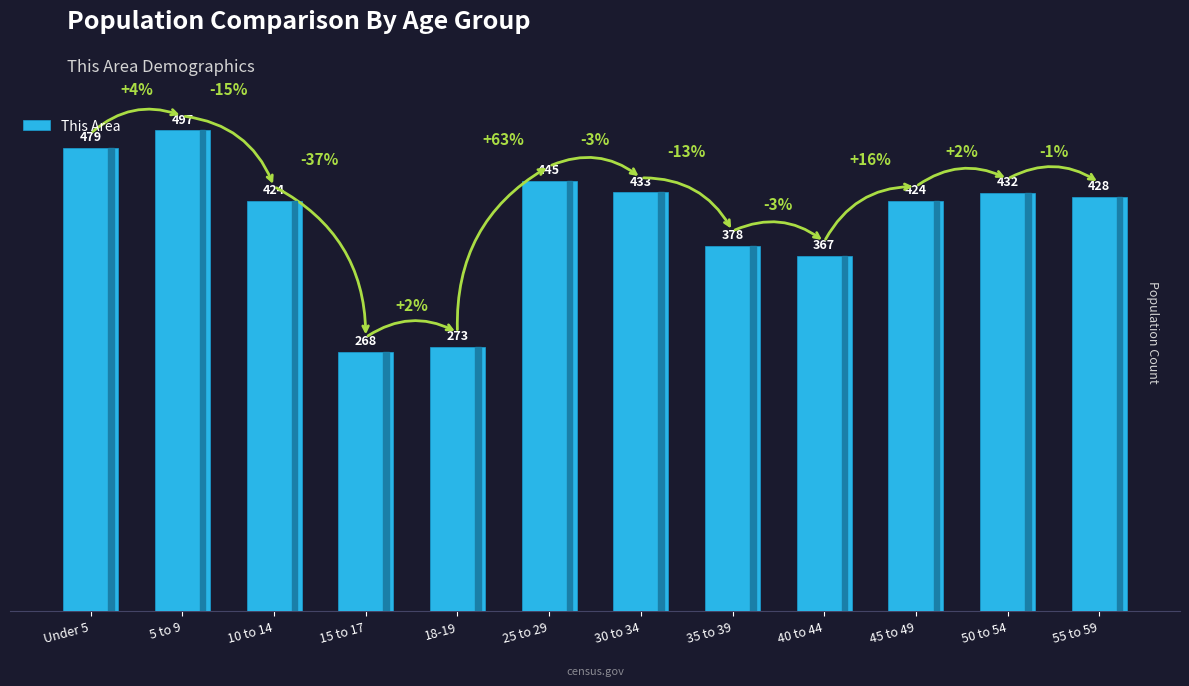

The chart shows a value of 432 at 50 to 54. True or false?

True